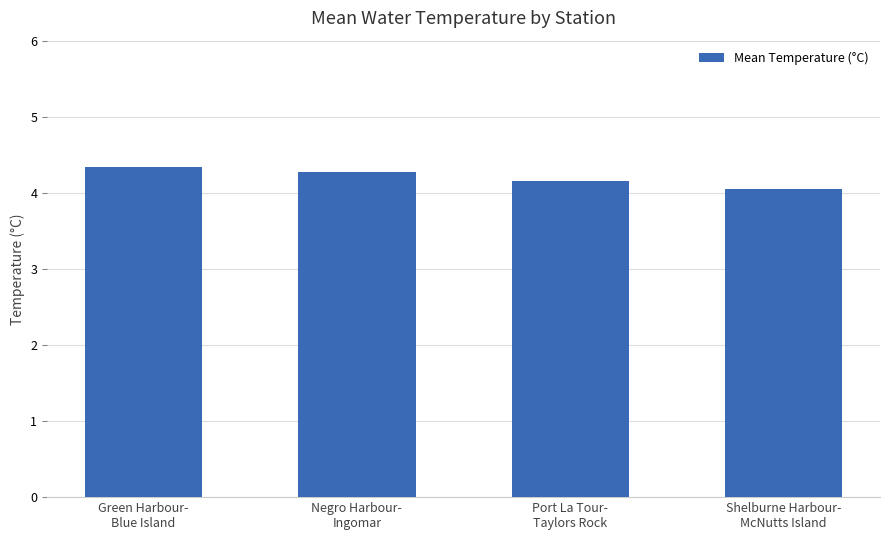

What is the average value?

4.2